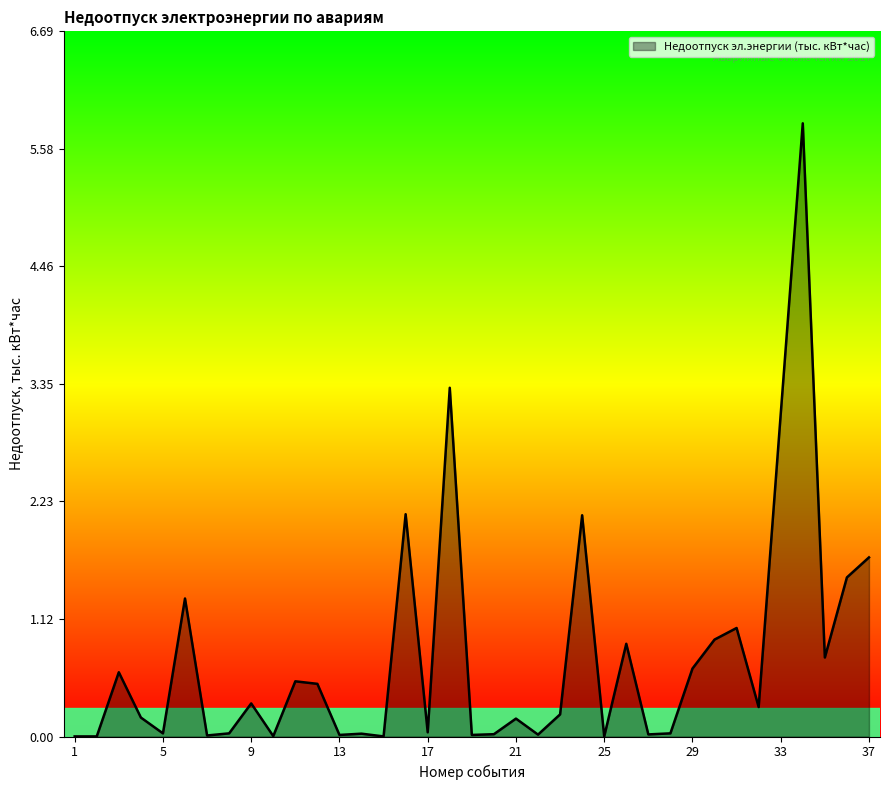

How many lines are shown in the chart?

1